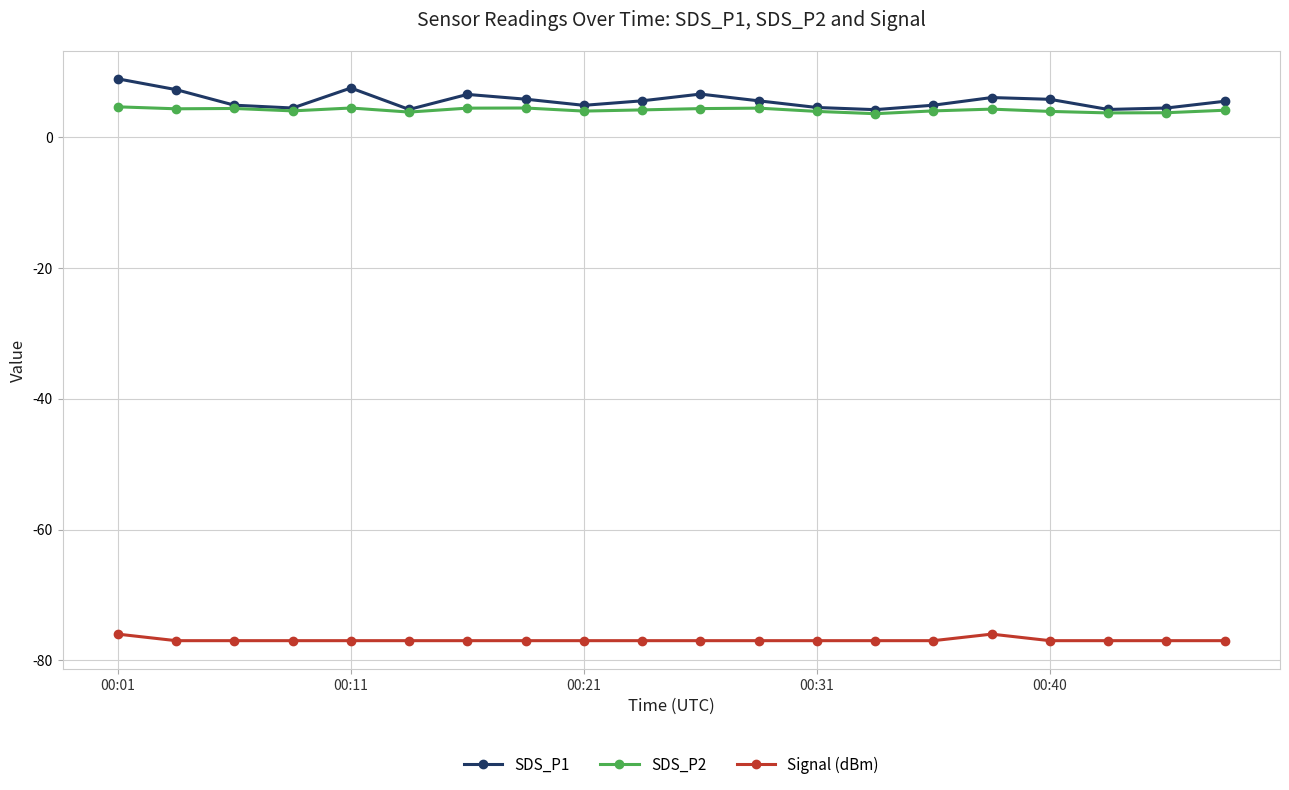

What is the value of the SDS_P2 point at the 7th from the left?

4.5